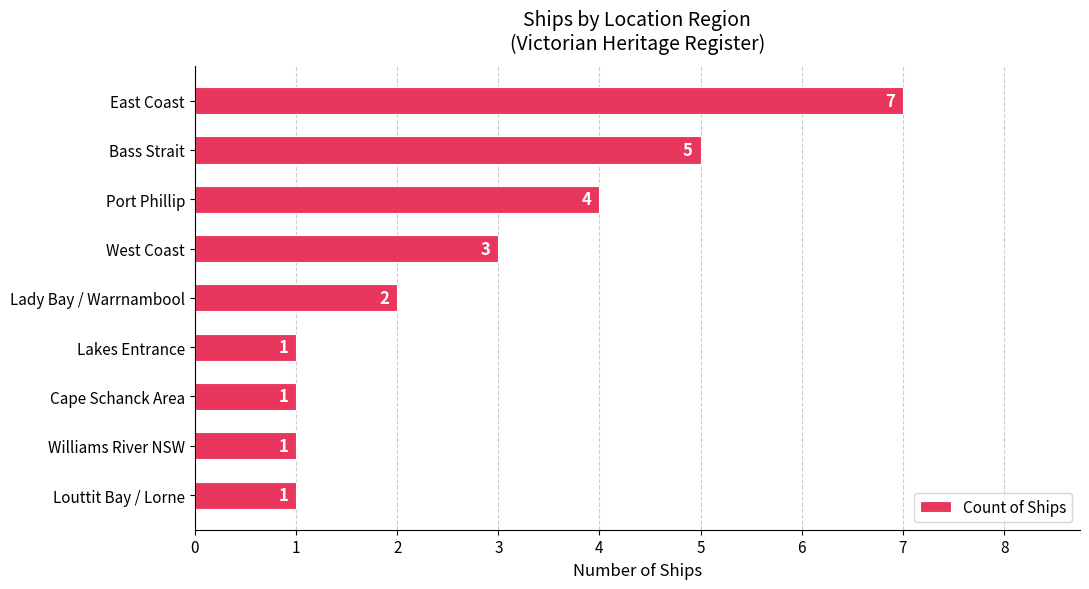

What is the difference between the maximum and minimum values?

6